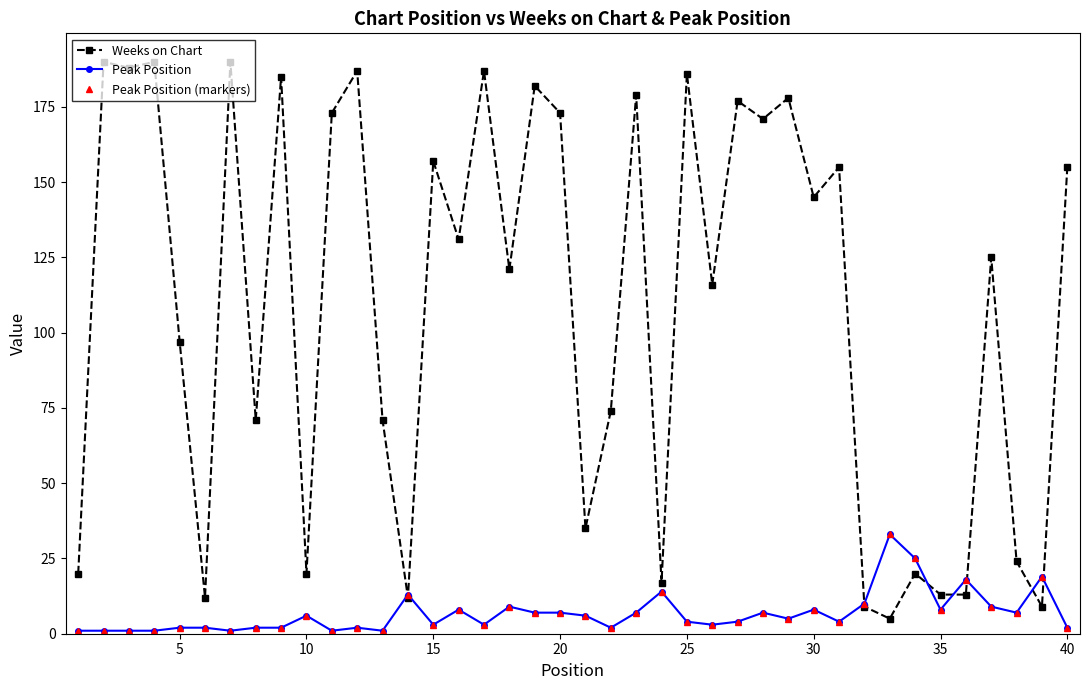

Is this an area chart (filled region under the line)?

No